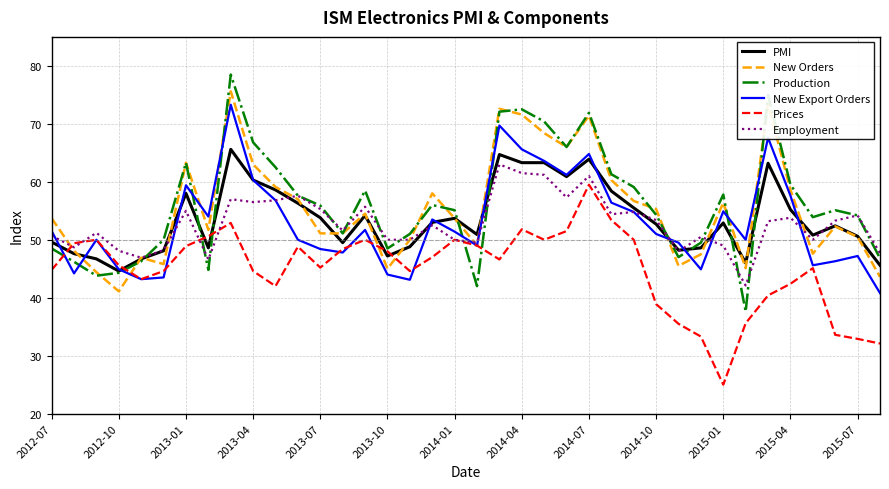

What is the greatest value displayed?

78.5